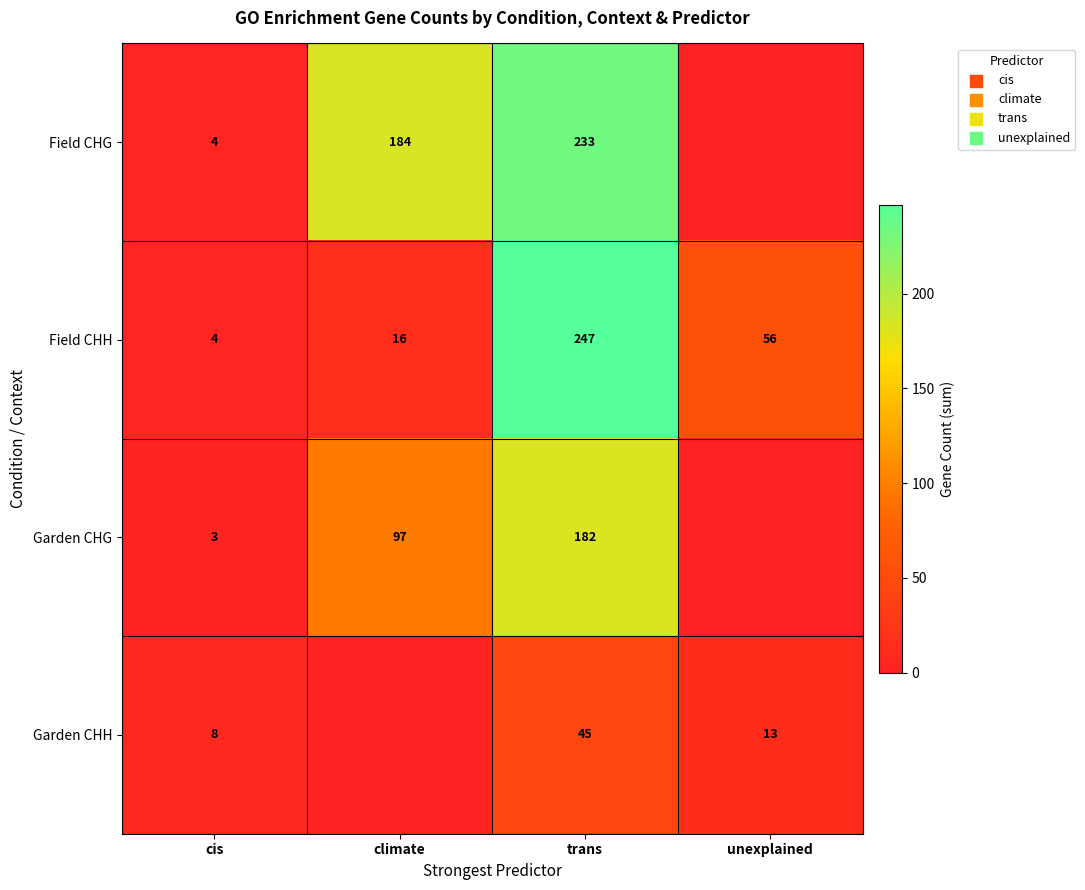

What is the difference between the maximum and second lowest values in the Field CHH series?

231